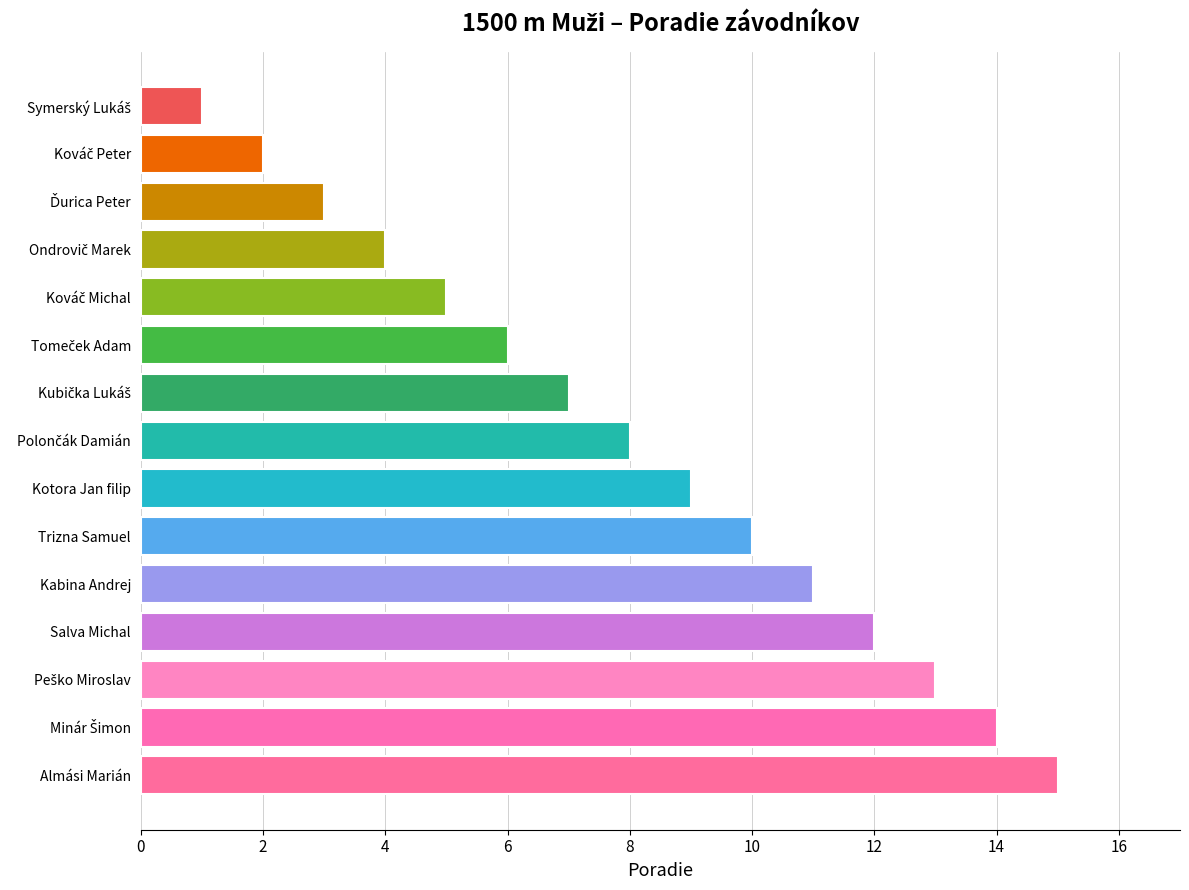

Which has a higher value, Kabina Andrej or Trizna Samuel?

Kabina Andrej